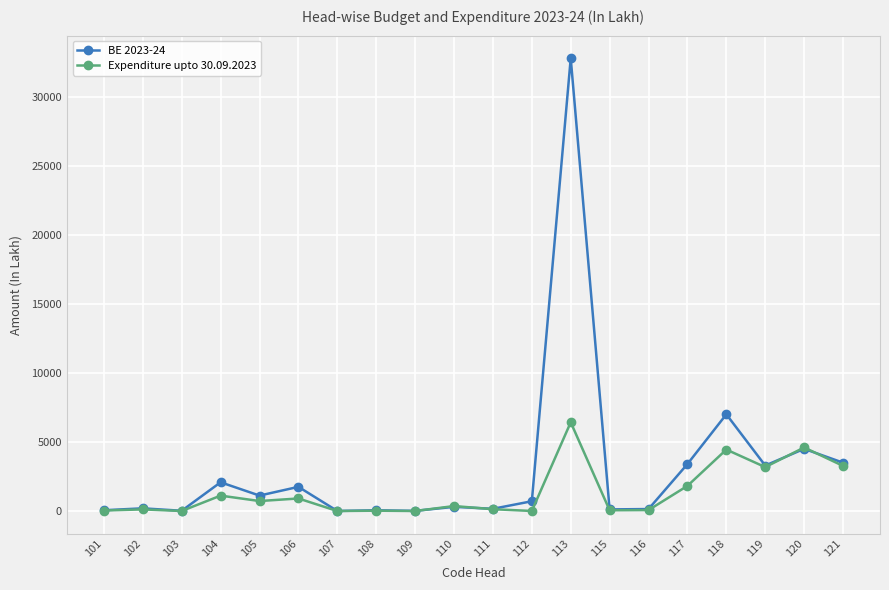

Does the chart have visible grid lines?

Yes